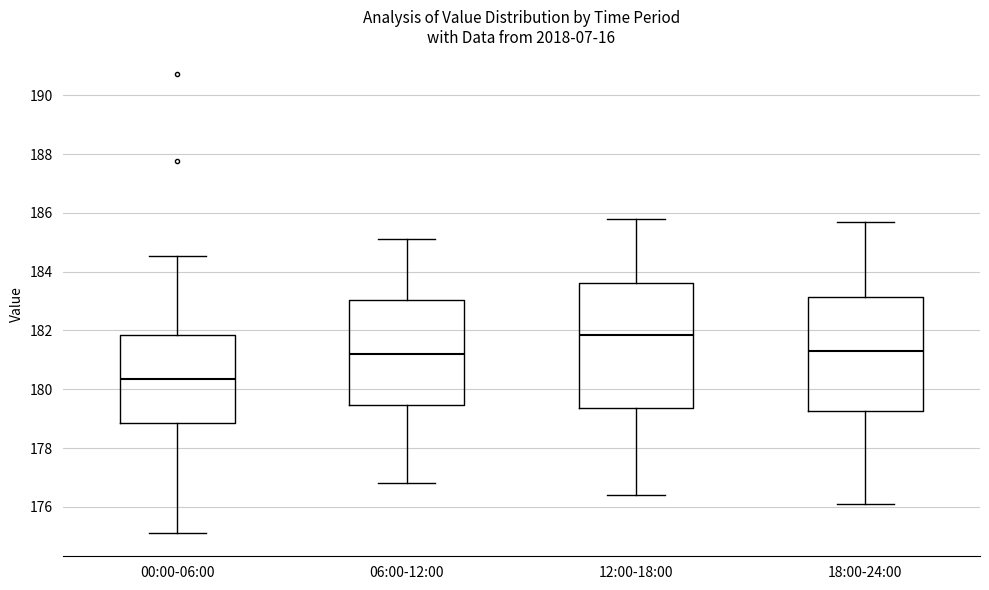

Reading left to right, transcribe this box plot: for each box, give where its median line is, the range the box spans, and where its two whiskers end, as read against the y-axis. The values are not printed on the chart, so give them approximately, as read against the axis.

00:00-06:00: median 180.4, box 178.8 to 181.8, whiskers 175.2 to 184.6
06:00-12:00: median 181.2, box 179.4 to 183.0, whiskers 176.8 to 185.2
12:00-18:00: median 181.8, box 179.4 to 183.6, whiskers 176.4 to 185.8
18:00-24:00: median 181.4, box 179.2 to 183.2, whiskers 176.2 to 185.8